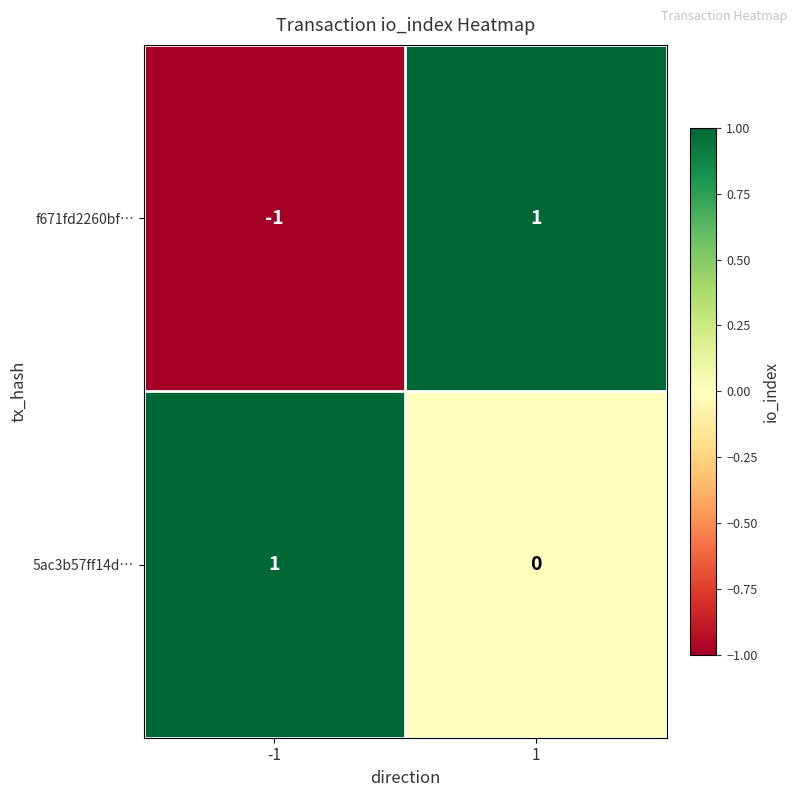

Between -1 and 1, which series saw the biggest shift?

f671fd2260bf…